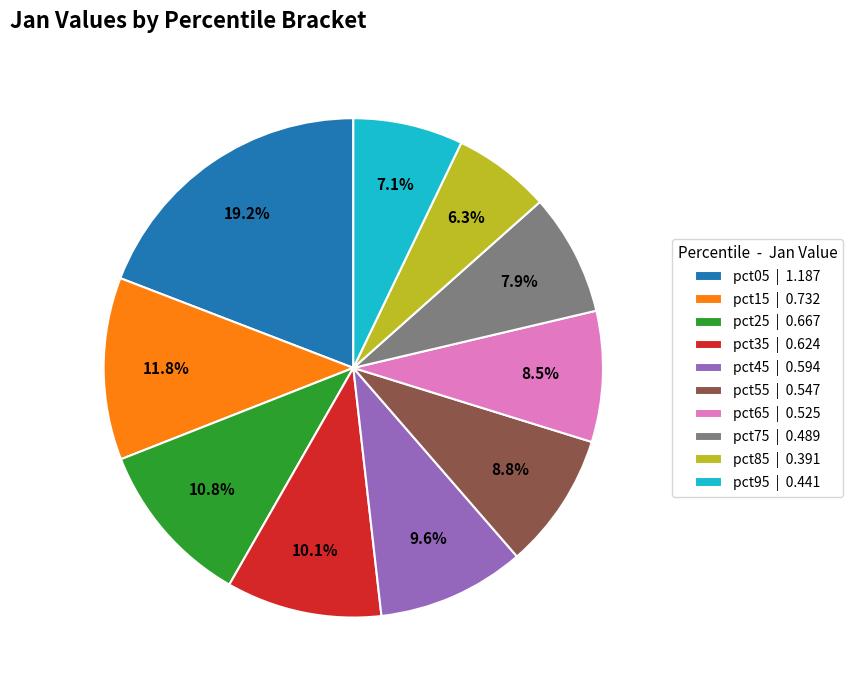

Which category has the smallest portion of the pie?

pct85